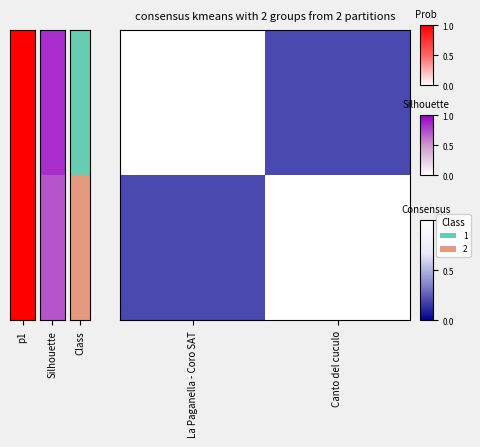

What is the smallest value displayed?

0.2